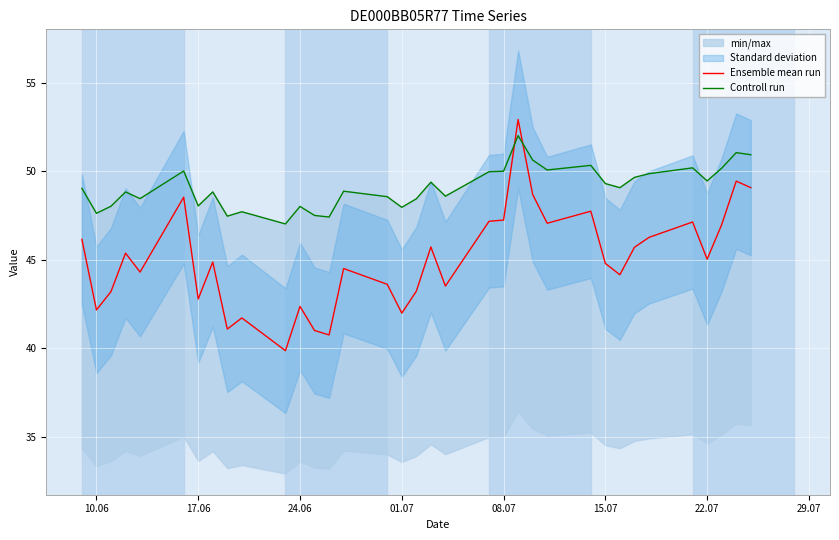

What is the maximum value for Ensemble mean run?

52.9